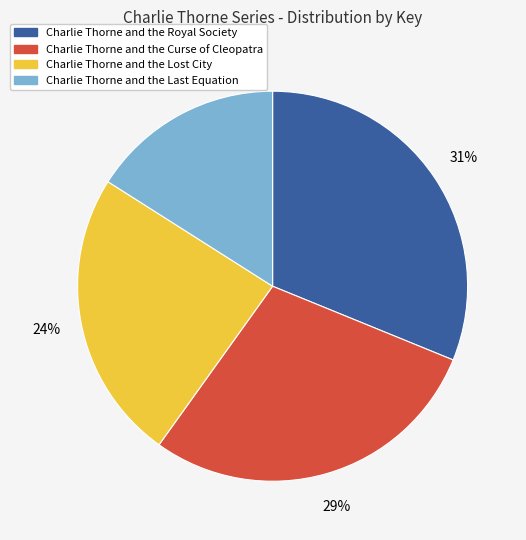

How many segments does this pie chart have?

4